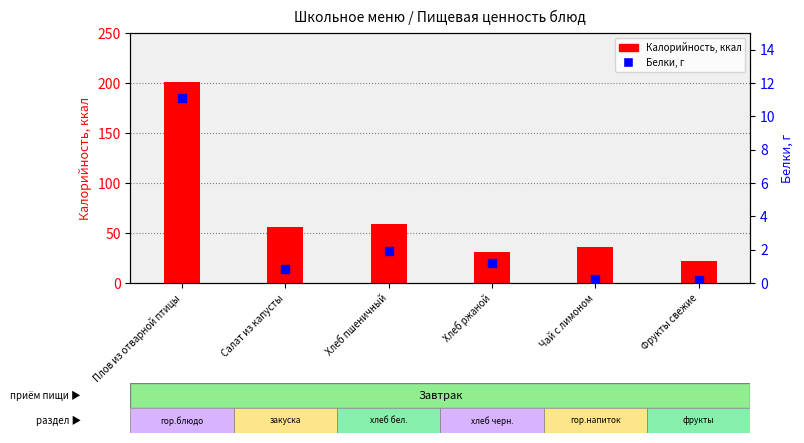

Is the value of Калорийность at Хлеб ржаной greater than the value of Белки, г at Фрукты свежие?

Yes